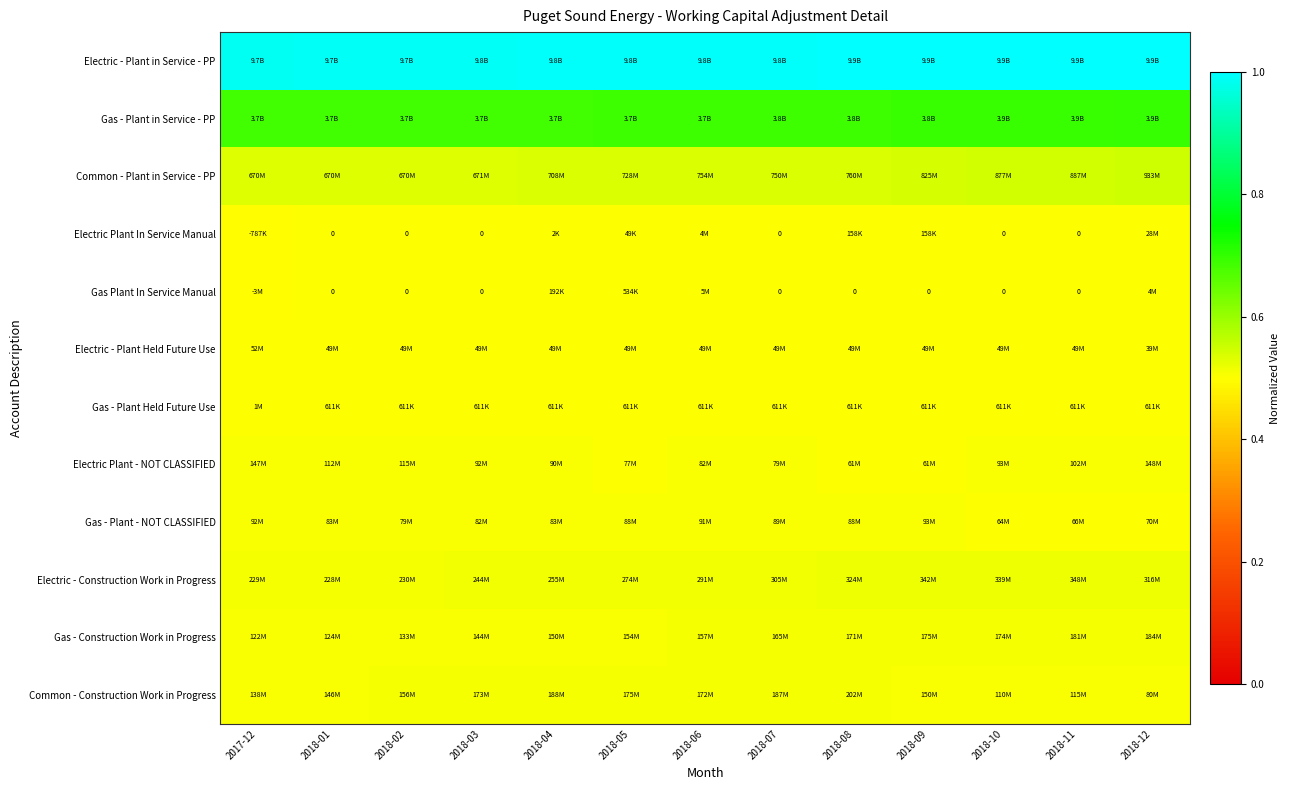

How many categories are shown in the chart?

13